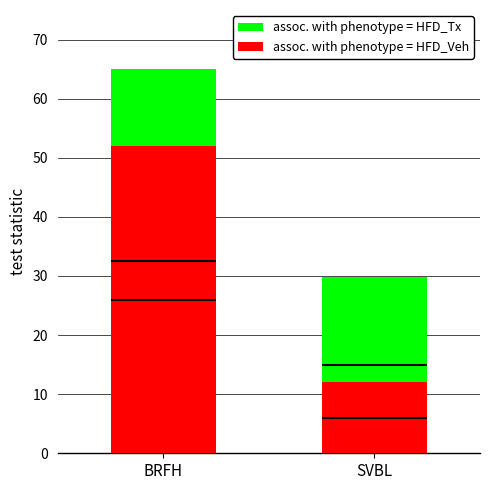

True or false: assoc. with phenotype = HFD_Tx has a value of 29.9 at SVBL.

True